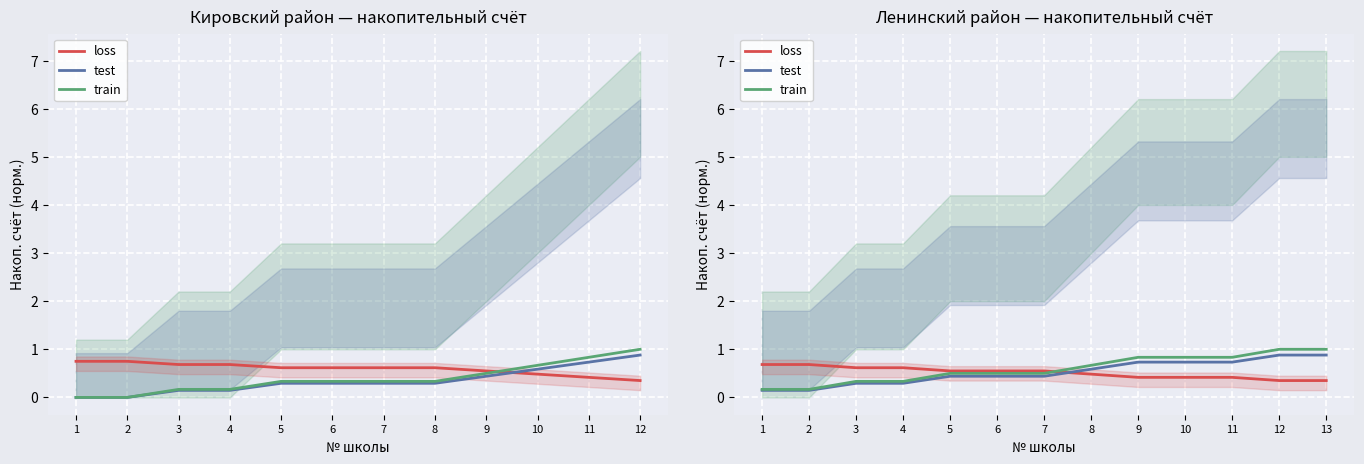

Which series has the largest total across all categories?

train